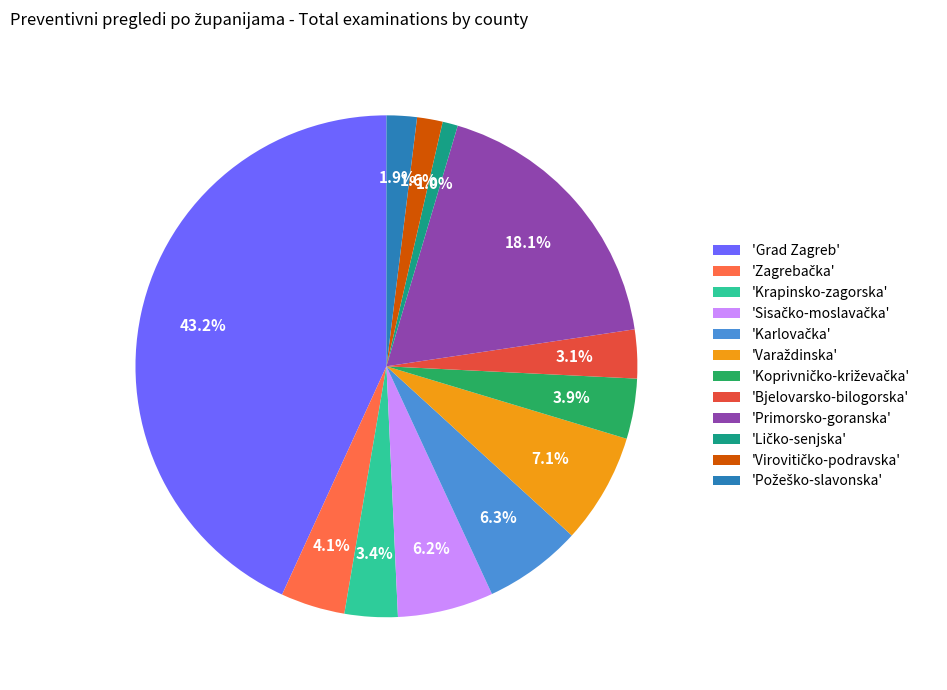

To the nearest percent, what is the average slice percentage?

8%